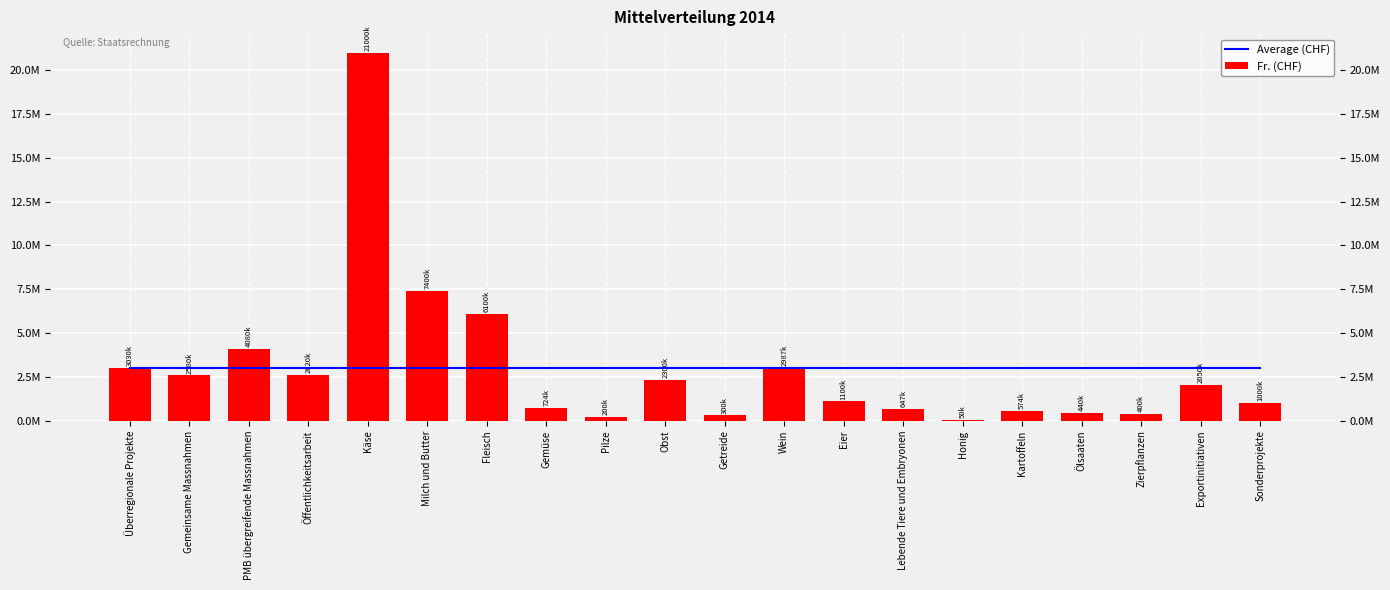

Reading left to right, transcribe all the data shown in this chart.

Average (CHF): 2979092.8	2979092.8	2979092.8	2979092.8	2979092.8	2979092.8	2979092.8	2979092.8	2979092.8	2979092.8	2979092.8	2979092.8	2979092.8	2979092.8	2979092.8	2979092.8	2979092.8	2979092.8	2979092.8	2979092.8
Fr. (CHF): 3030000.0	2580000.0	4080000.0	2620000.0	21000000.0	7400000.0	6100000.0	724000.0	200000.0	2300000.0	300000.0	2987250.0	1100000.0	647105.0	50000.0	573500.0	440000.0	400000.0	2050000.0	1000000.0